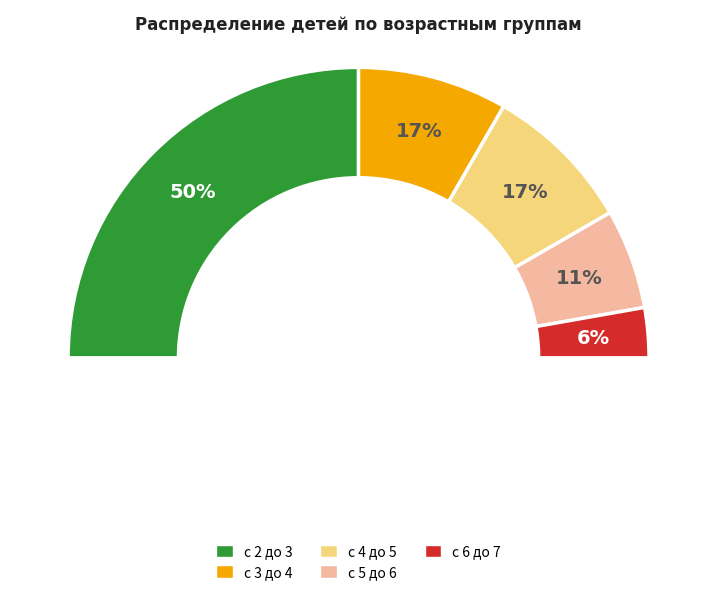

To the nearest percent, what is the average slice percentage?

20%